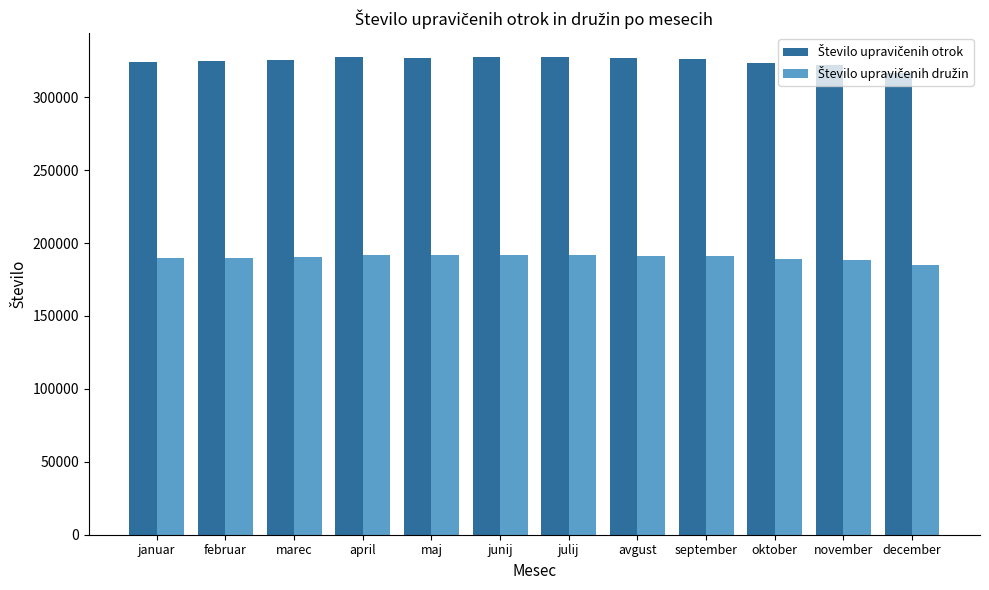

At how many categories does at least one series exceed 294626?

12